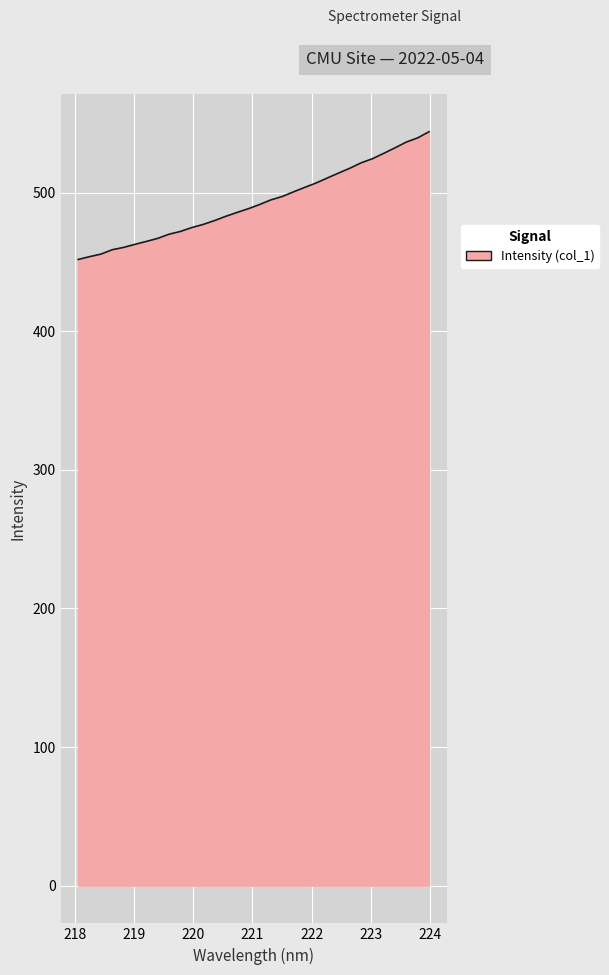

Does the chart display data point markers on the line(s)?

No